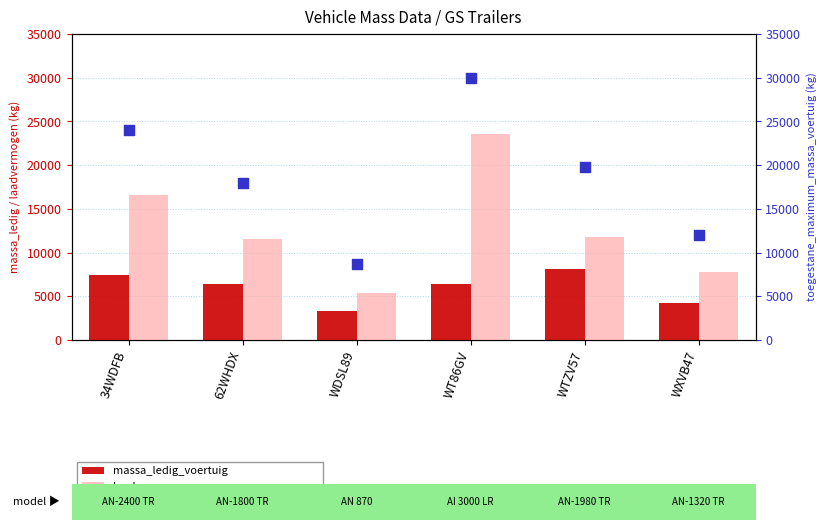

At which category is the sum across all series the highest?

WT86GV